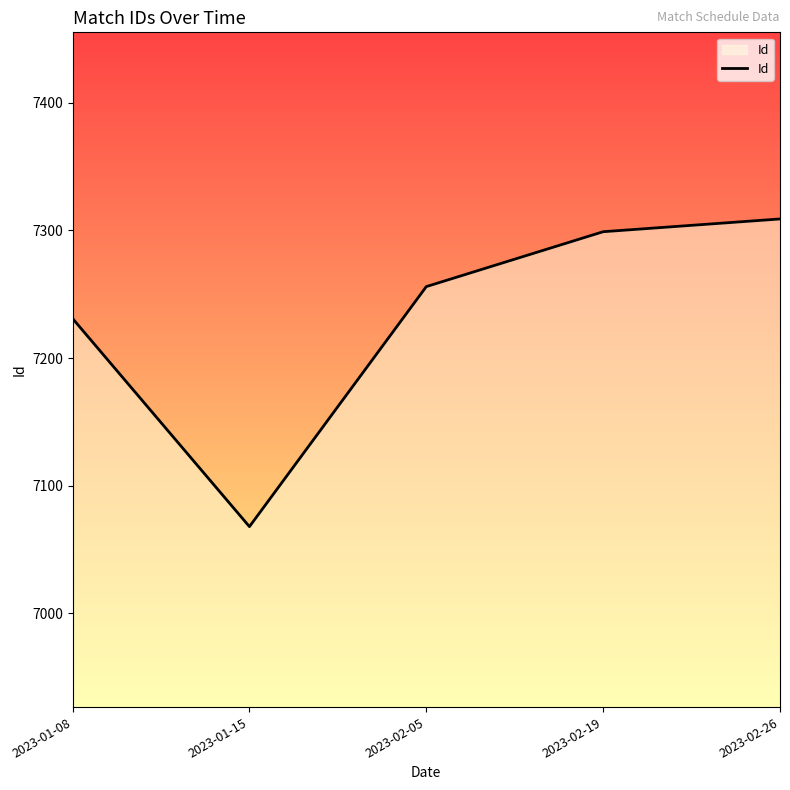

How many lines are shown in the chart?

1